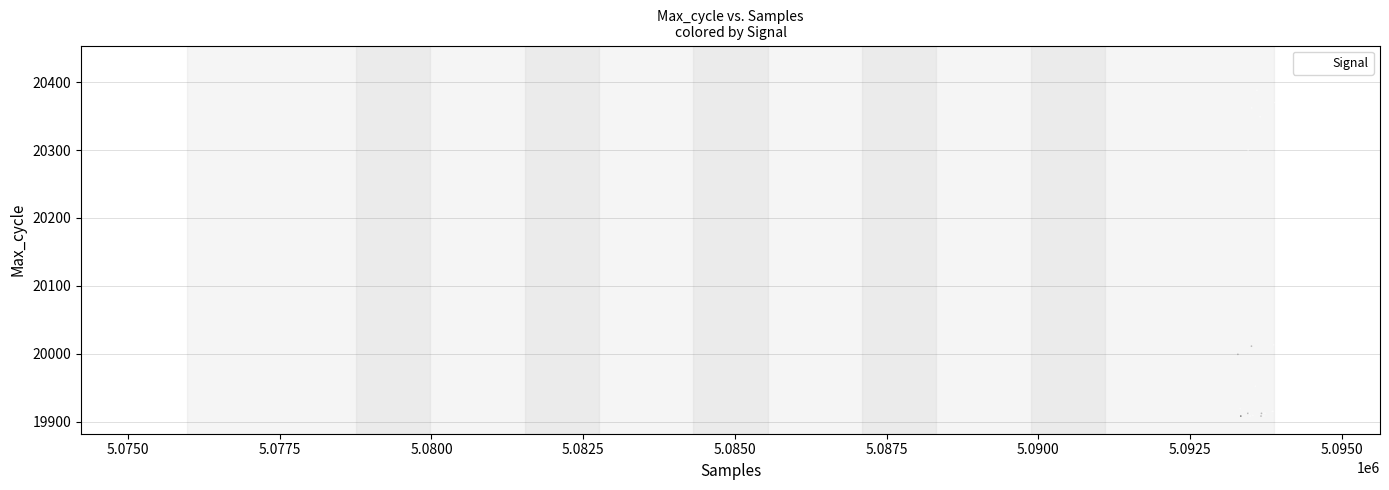

What Y value in the scatter plot is closest to 20168?

20255